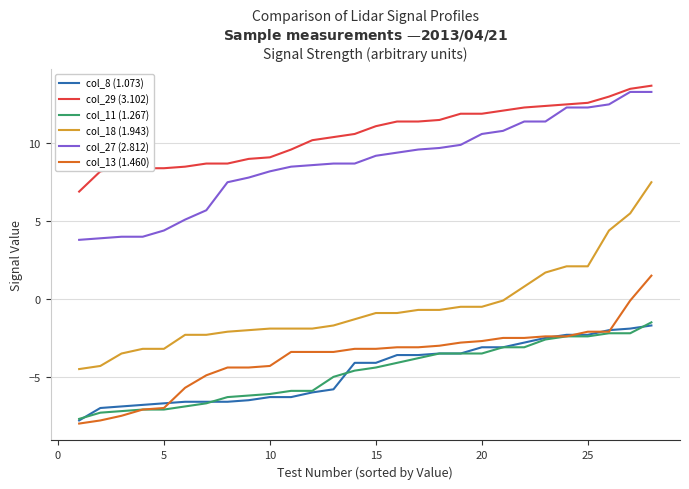

True or false: col_18 (1.943) and col_27 (2.812) cross at least once.

False